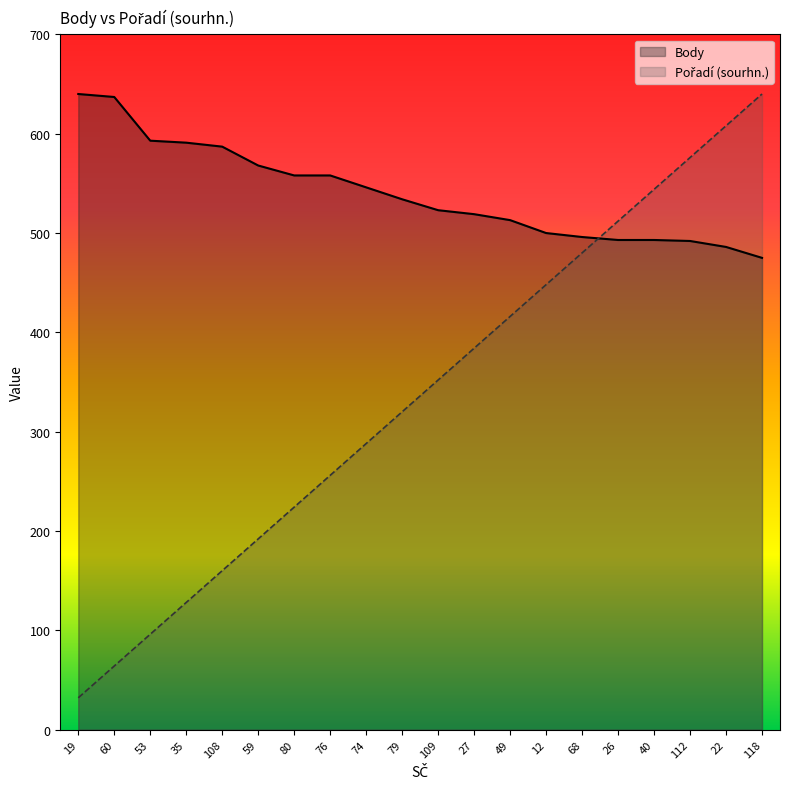

Which series changed the most between 49 and 12?

Pořadí (sourhn.)